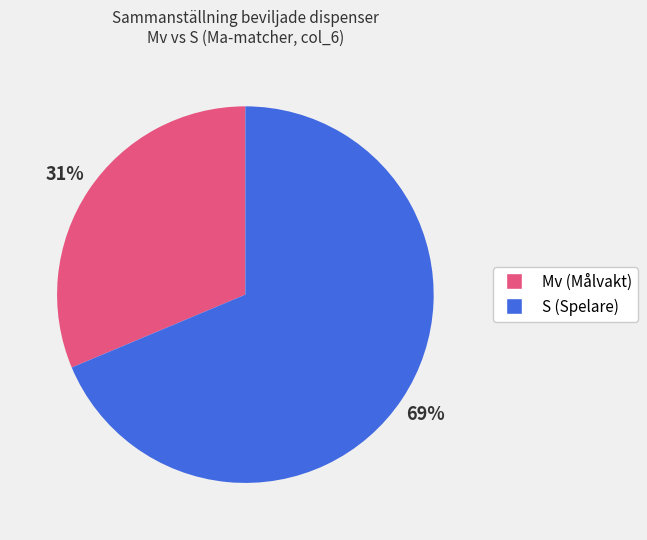

To the nearest percent, what is the average slice percentage?

50%